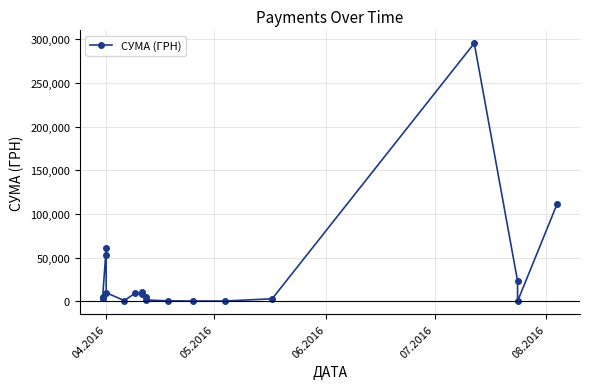

What is the average value?

30289.0